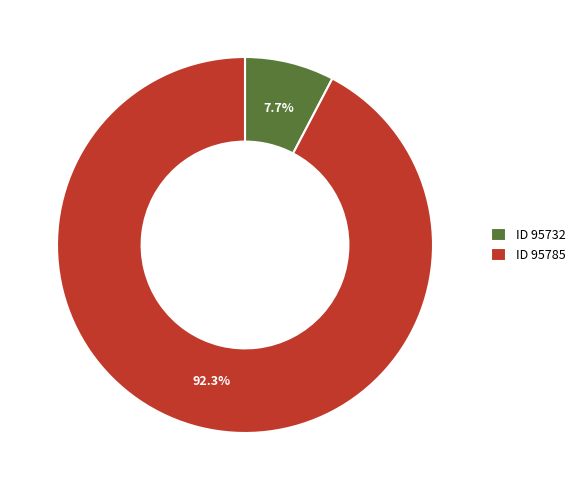

Is the sum of ID 95785 and ID 95732 greater than half?

Yes